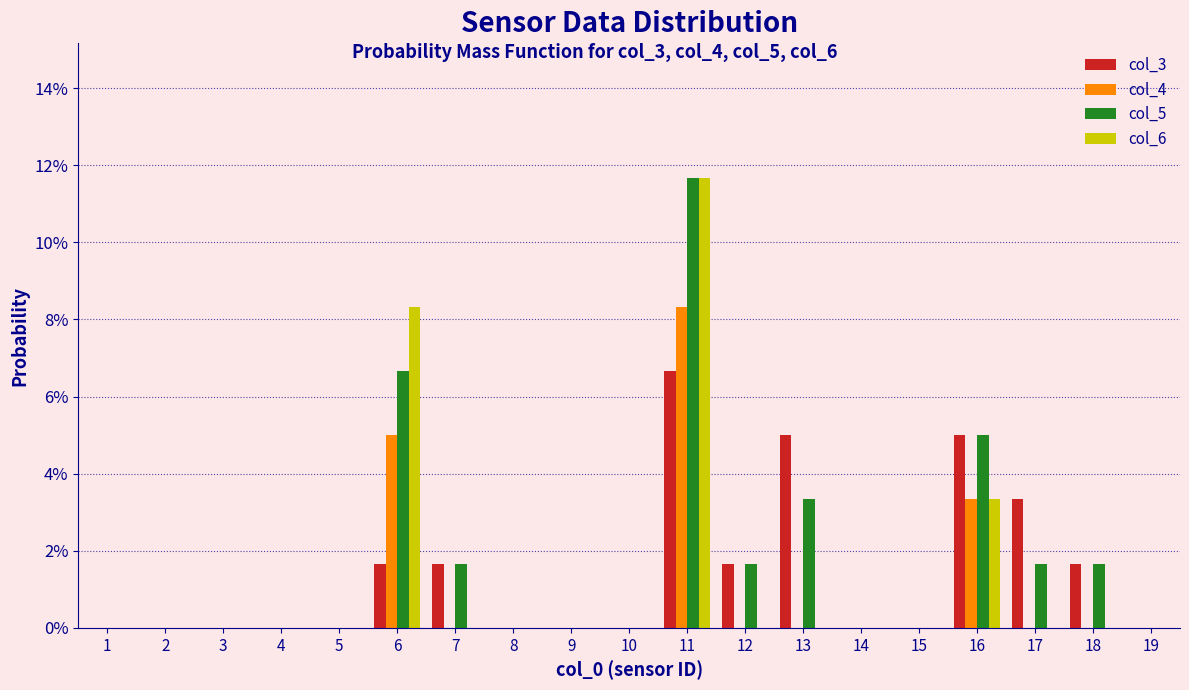

Are the bars horizontal?

No